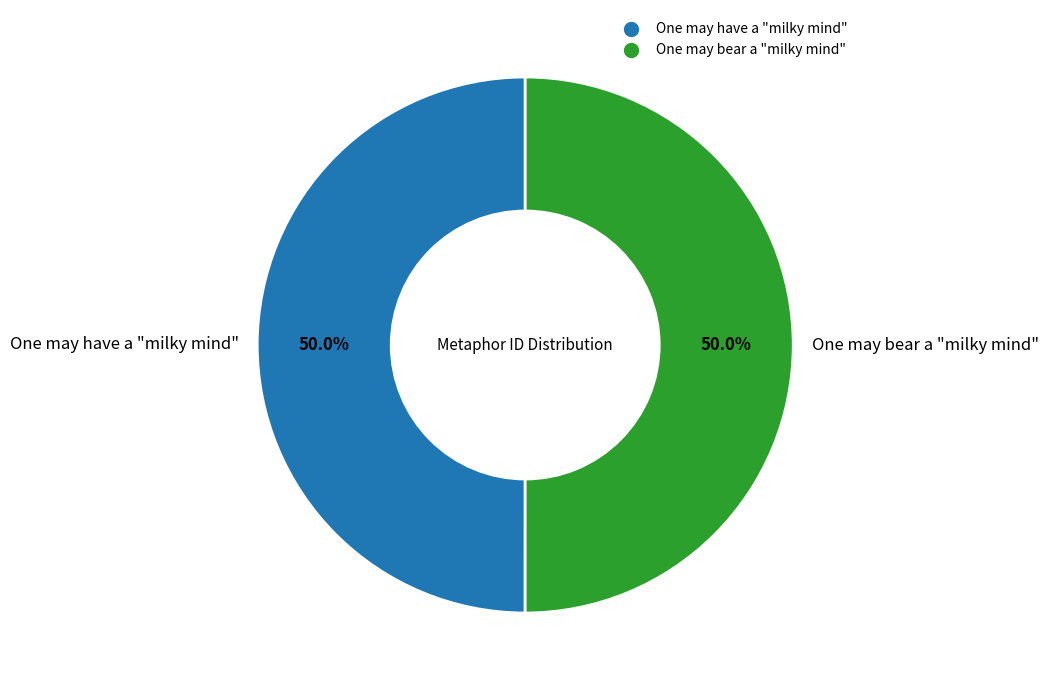

What is the ratio of the value at One may bear a "milky mind" to the value at One may have a "milky mind"?

1.0